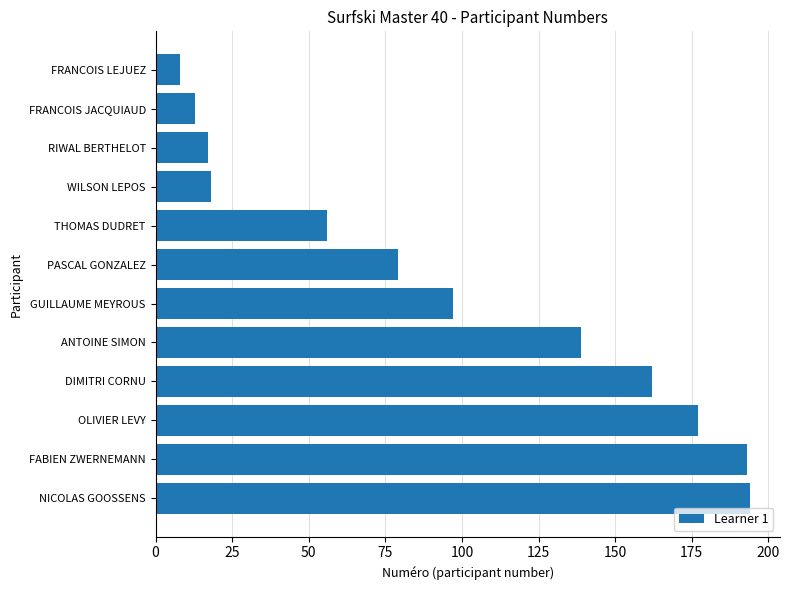

What is the sum of the values at GUILLAUME MEYROUS and PASCAL GONZALEZ?

176